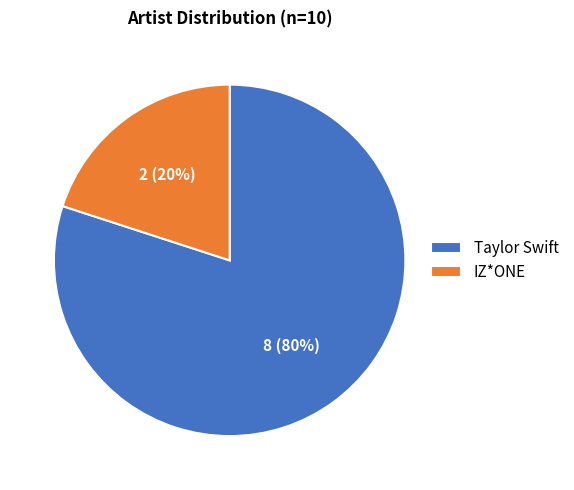

Rank the categories by value from lowest to highest.

IZ*ONE, Taylor Swift